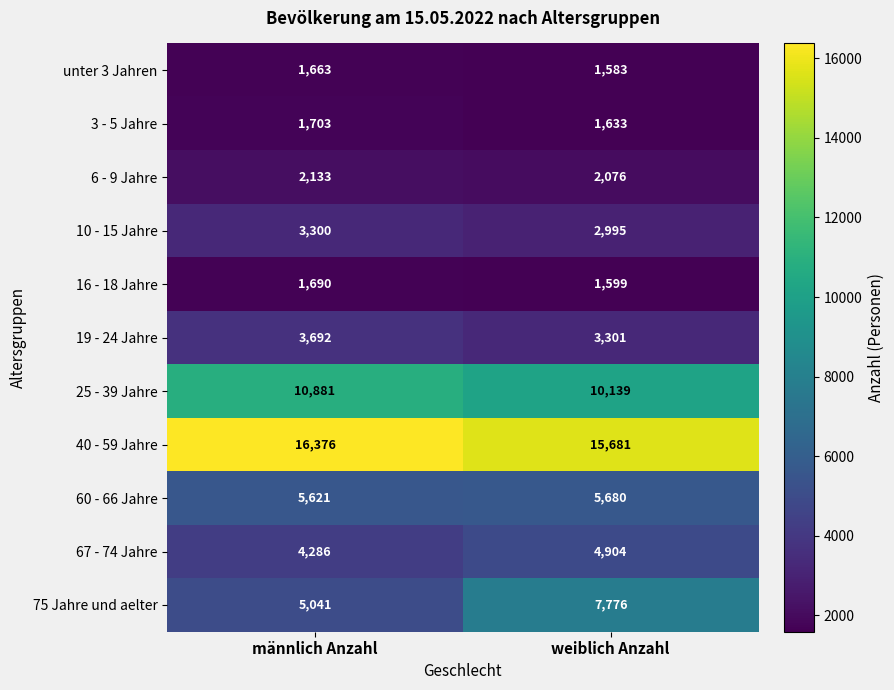

List the series in order of their peak value, highest first.

40 - 59 Jahre, 25 - 39 Jahre, 75 Jahre und aelter, 60 - 66 Jahre, 67 - 74 Jahre, 19 - 24 Jahre, 10 - 15 Jahre, 6 - 9 Jahre, 3 - 5 Jahre, 16 - 18 Jahre, unter 3 Jahren